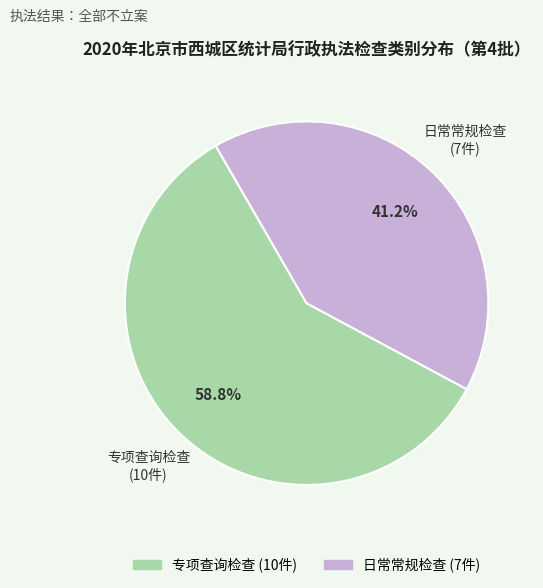

Approximately how many times larger is the value at 日常常规检查 compared to 专项查询检查?

0.7